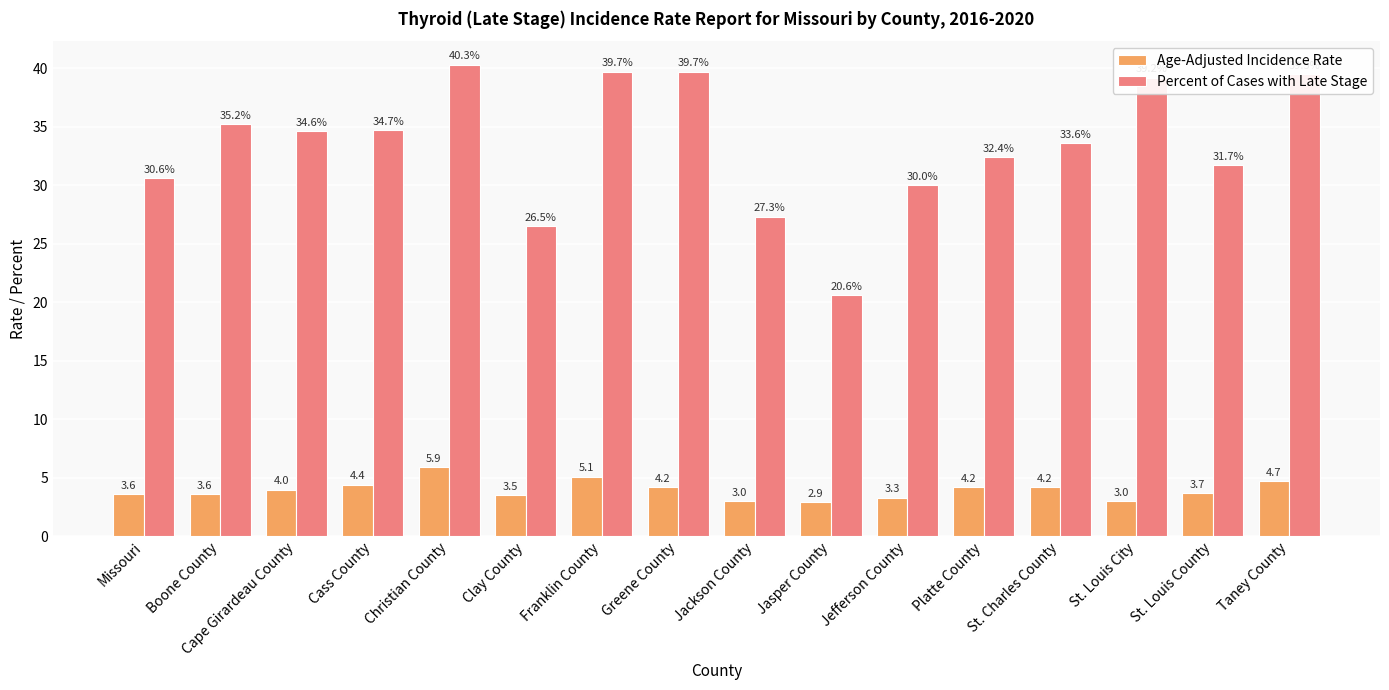

Where does the Percent of Cases with Late Stage series first go above 34?

Boone County